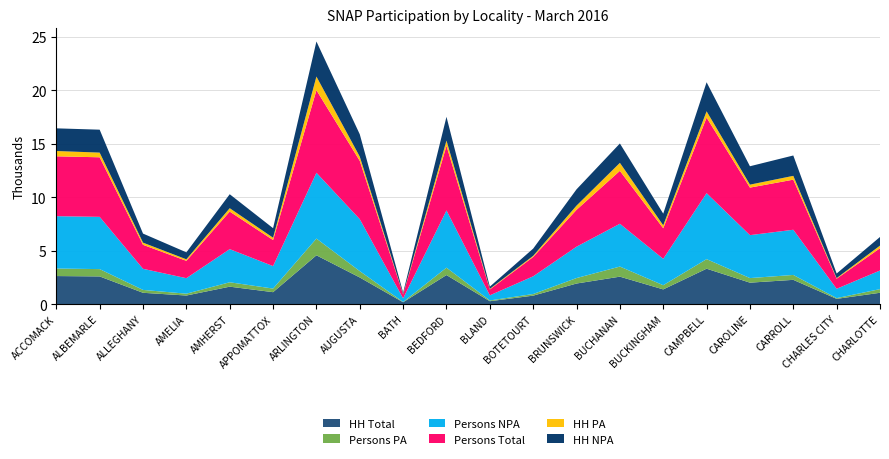

Reading left to right, extract all data points from this chart.

HH Total: 2619	2585	1052	796	1625	1110	4562	2486	165	2713	263	786	1920	2562	1369	3308	2000	2264	484	1053
Persons PA: 706	684	269	172	412	337	1567	594	28	691	72	151	512	946	392	895	429	459	69	342
Persons NPA: 4900	4893	1977	1452	3103	2104	6162	4866	340	5360	479	1658	2938	4008	2470	6179	4021	4231	875	1744
Persons Total: 5606	5577	2246	1624	3515	2441	7729	5460	368	6051	551	1809	3450	4954	2862	7074	4450	4690	944	2086
HH PA: 497	439	203	143	318	217	1280	395	25	489	55	108	396	749	277	591	279	358	57	244
HH NPA: 2122	2146	849	653	1307	893	3282	2091	140	2224	208	678	1524	1813	1092	2717	1721	1906	427	809